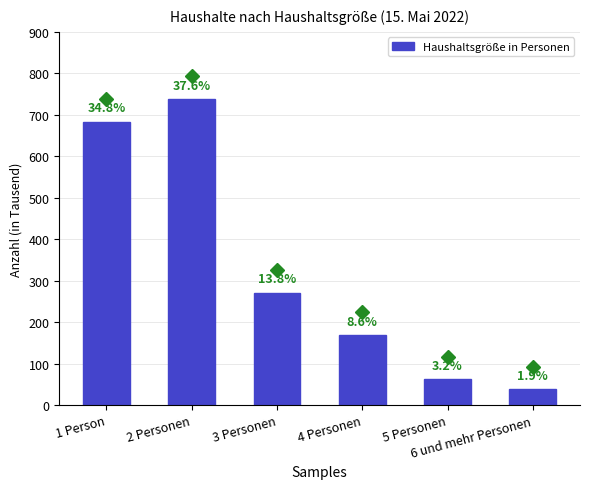

Reading left to right, transcribe all the data shown in this chart.

683	738	271	169	62	38